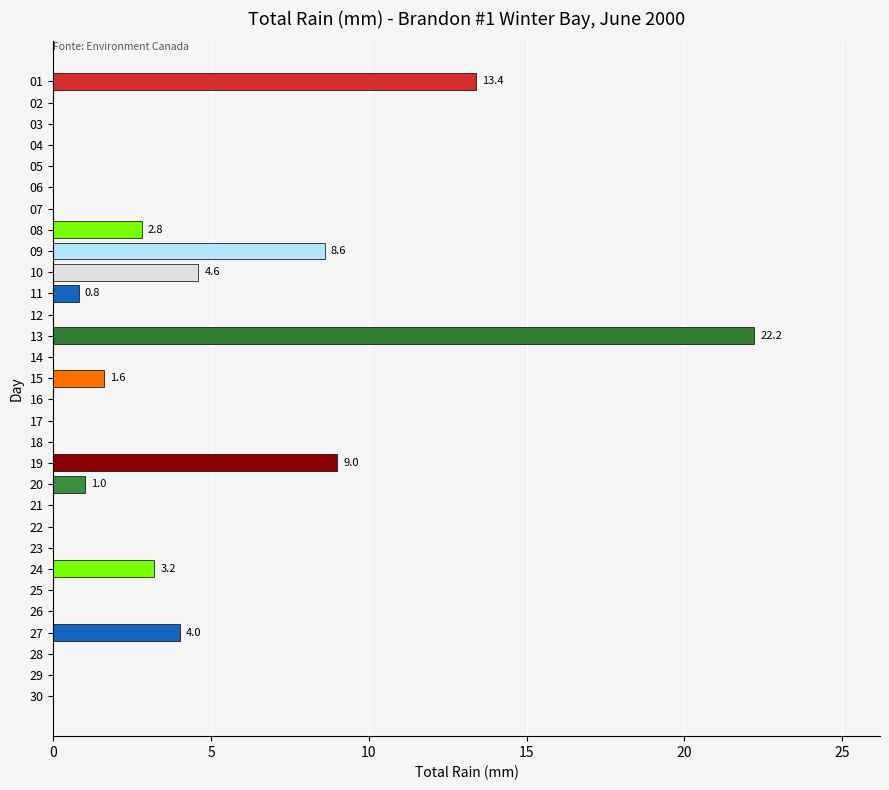

Reading top to bottom, transcribe all the data shown in this chart.

01=13.4	02=0.0	03=0.0	04=0.0	05=0.0	06=0.0	07=0.0	08=2.8	09=8.6	10=4.6	11=0.8	12=0.0	13=22.2	14=0.0	15=1.6	16=0.0	17=0.0	18=0.0	19=9.0	20=1.0	21=0.0	22=0.0	23=0.0	24=3.2	25=0.0	26=0.0	27=4.0	28=0.0	29=0.0	30=0.0